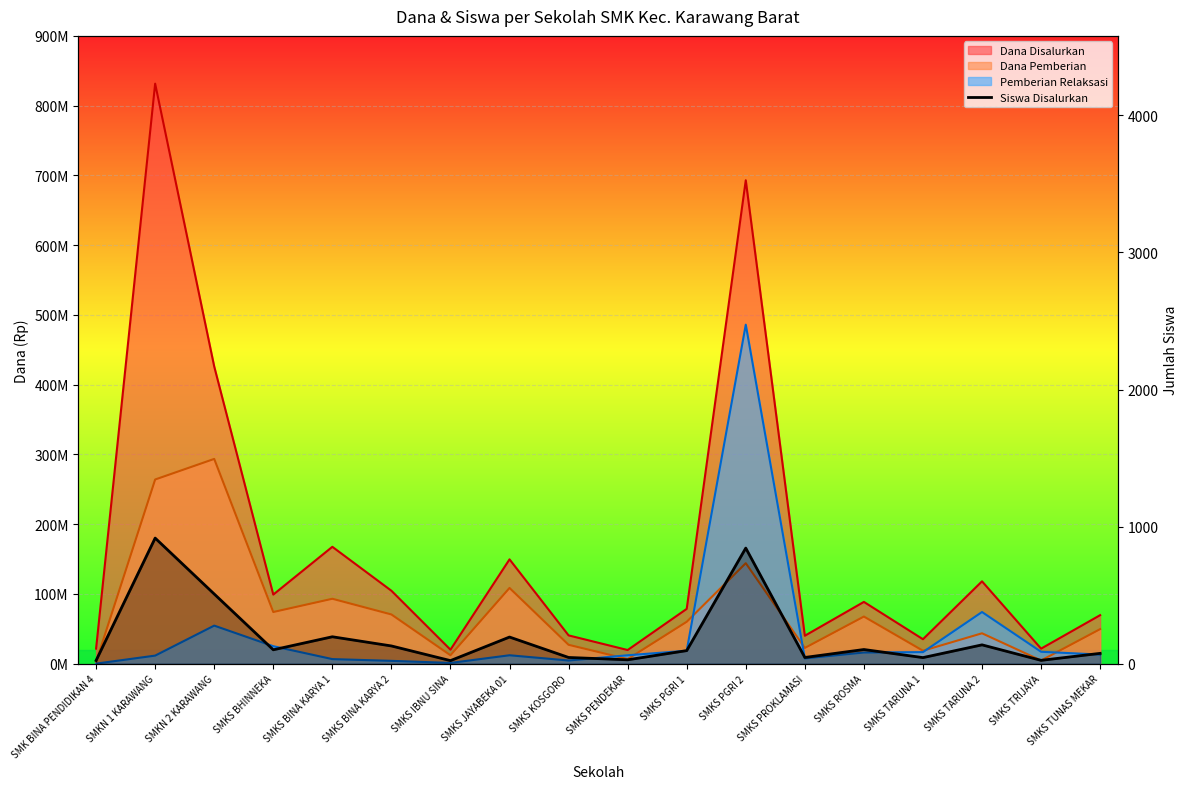

Approximately how many times larger is the value at SMKS ROSMA compared to SMKS TRIJAYA?

4.3